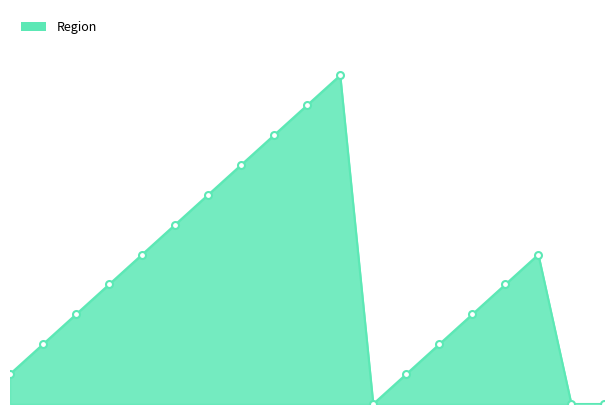

What is the sum of all values?

81